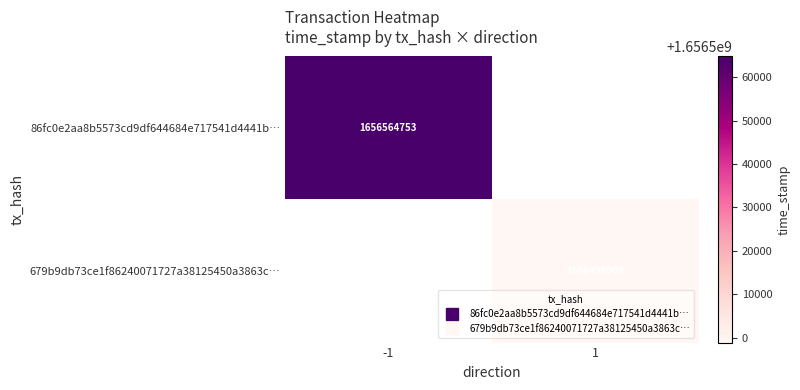

What is the minimum value for 86fc0e2aa8b5573cd9df644684e717541d4441b…?

1656564753.0